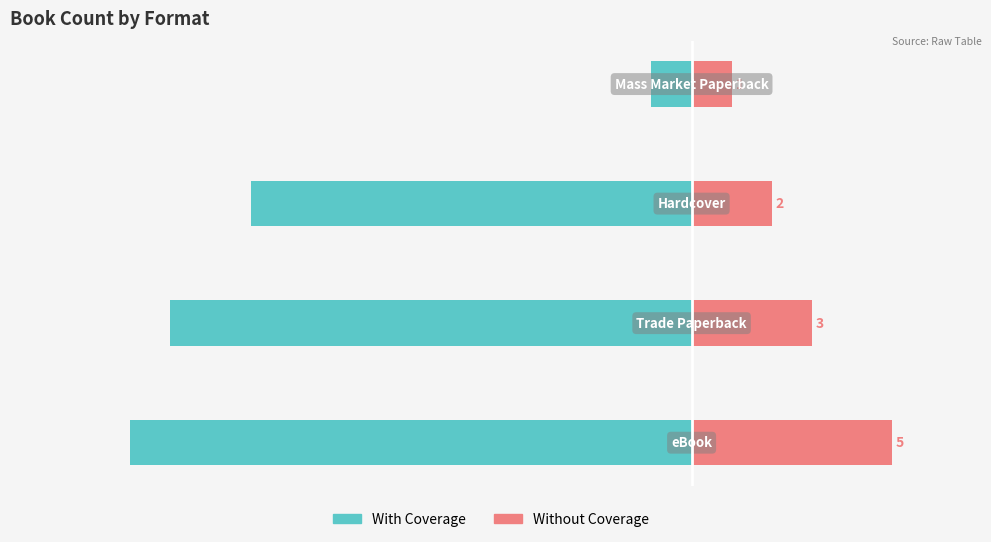

Does the chart contain stacked bars?

No